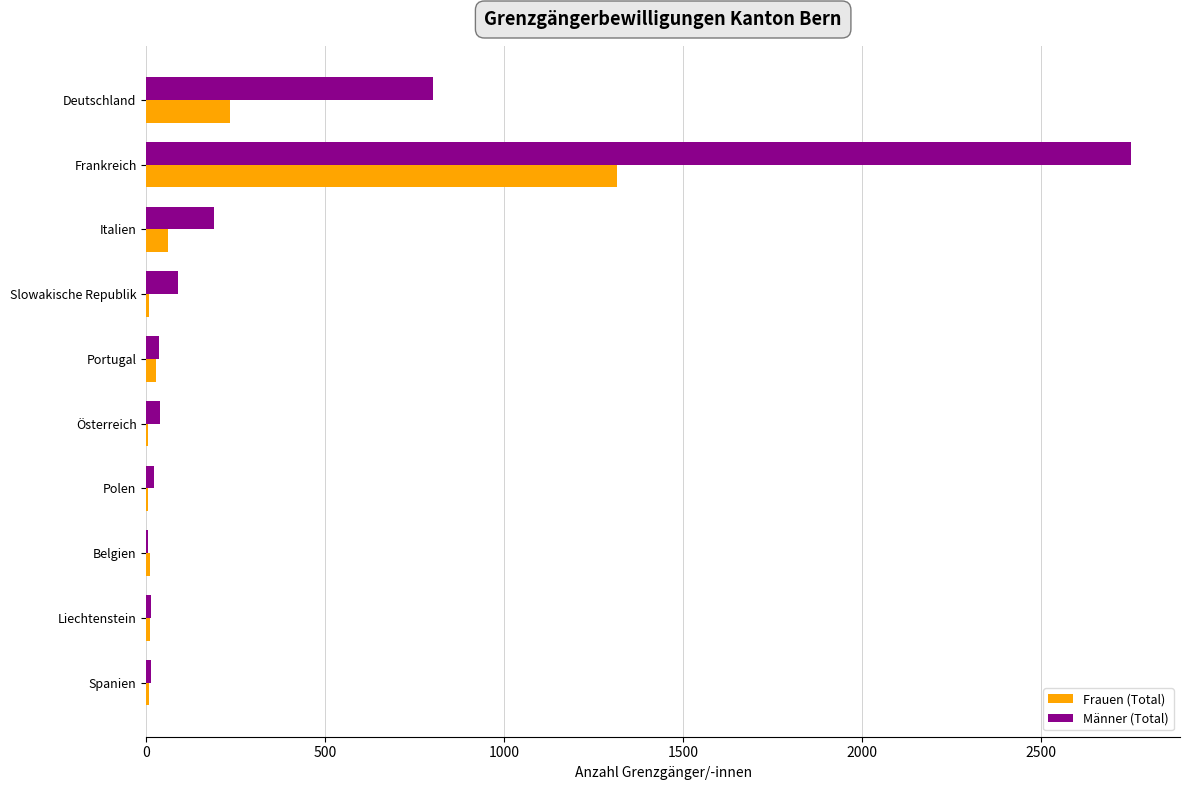

Between Deutschland and Spanien, which series saw the biggest shift?

Männer (Total)